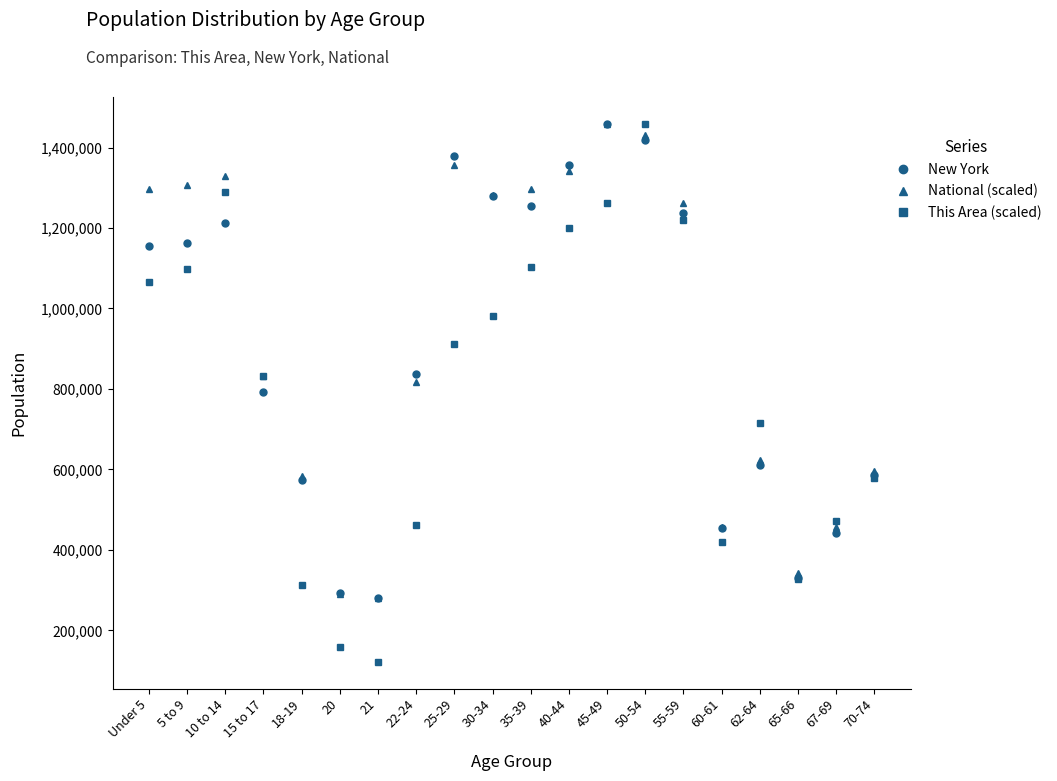

What is the value of the This Area (scaled) point at the 2nd from the left?

1098050.7